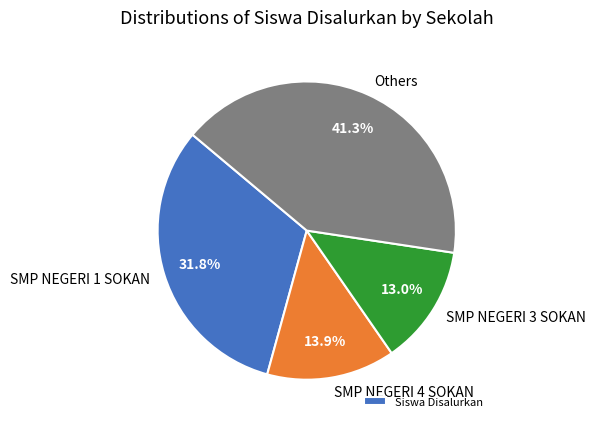

Is there any slice that represents more than half of the pie?

No